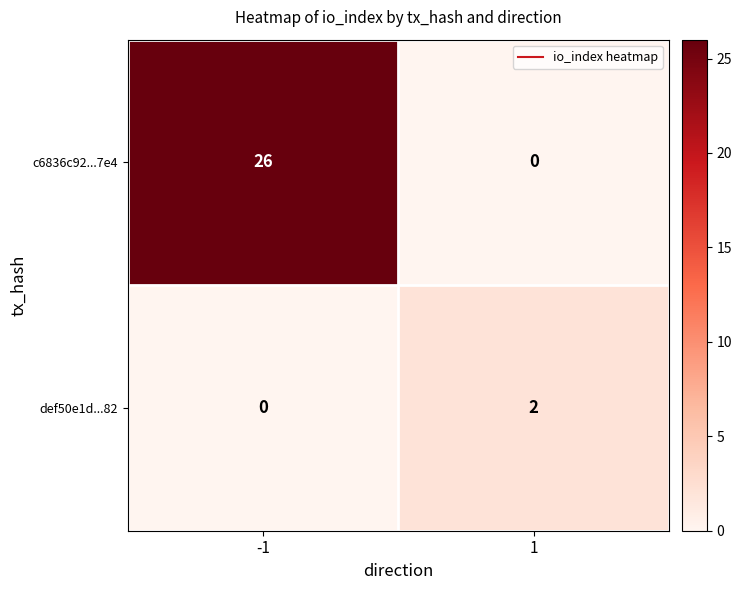

The c6836c92...7e4 series shows 26 at -1. True or false?

True